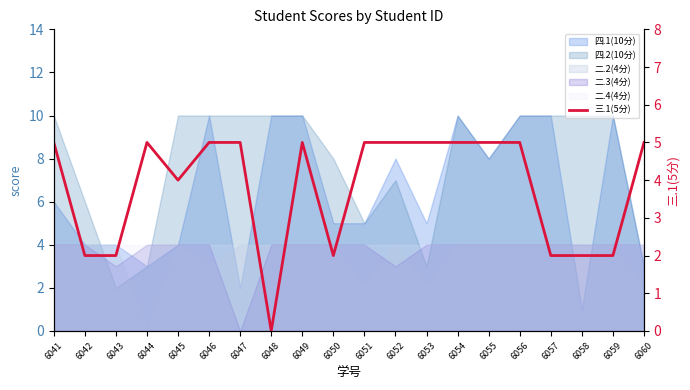

How many interior local valleys (lower than both neighbors) does the data have?

3